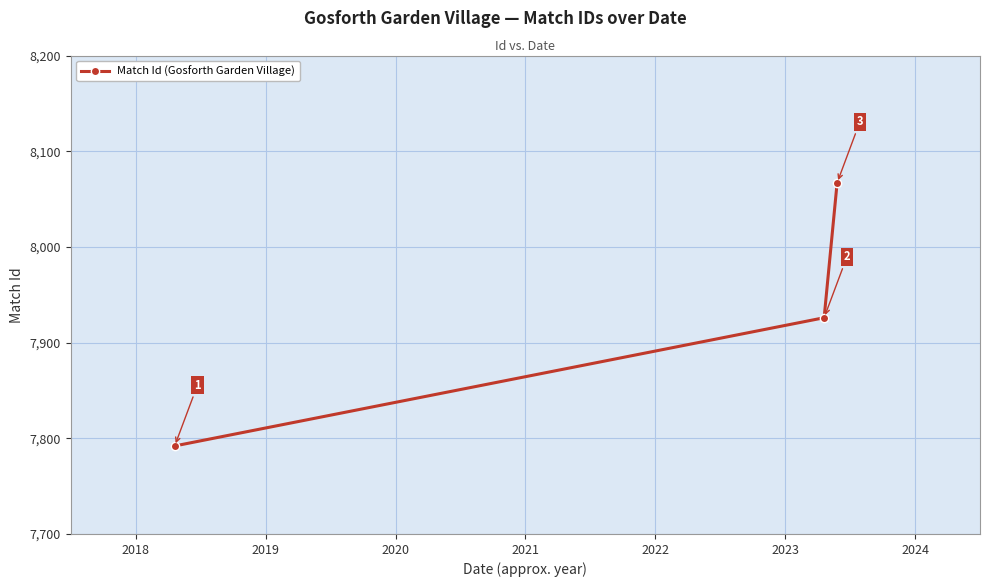

What is the sum of all values?

23785